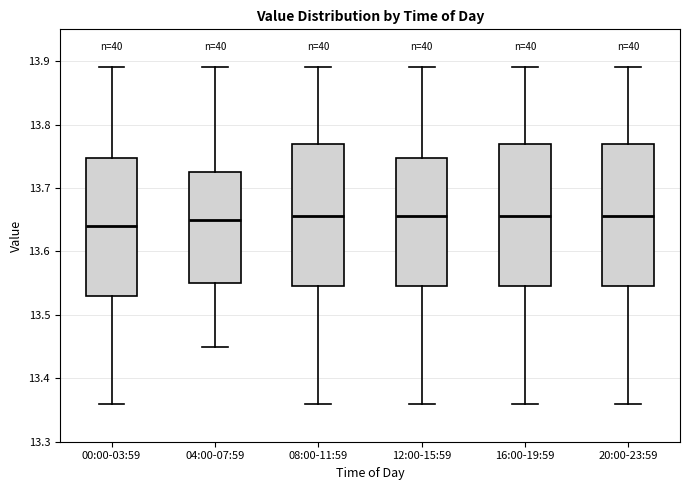

Reading left to right, transcribe this box plot: for each box, give where its median line is, the range the box spans, and where its two whiskers end, as read against the y-axis. The values are not printed on the chart, so give them approximately, as read against the axis.

00:00-03:59: median 13.64, box 13.53 to 13.75, whiskers 13.36 to 13.89
04:00-07:59: median 13.65, box 13.55 to 13.73, whiskers 13.45 to 13.89
08:00-11:59: median 13.66, box 13.55 to 13.77, whiskers 13.36 to 13.89
12:00-15:59: median 13.66, box 13.55 to 13.75, whiskers 13.36 to 13.89
16:00-19:59: median 13.66, box 13.55 to 13.77, whiskers 13.36 to 13.89
20:00-23:59: median 13.66, box 13.55 to 13.77, whiskers 13.36 to 13.89